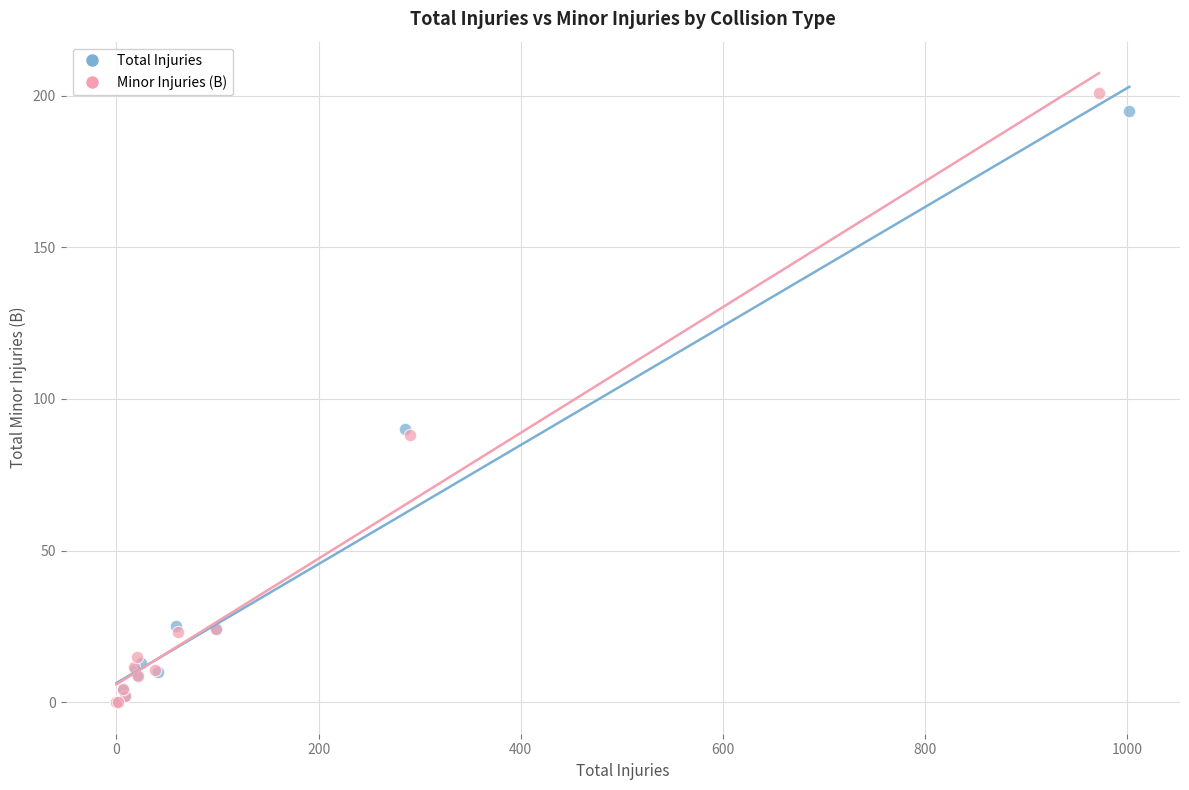

Which series has the largest Y range (max minus min)?

Minor Injuries (B)